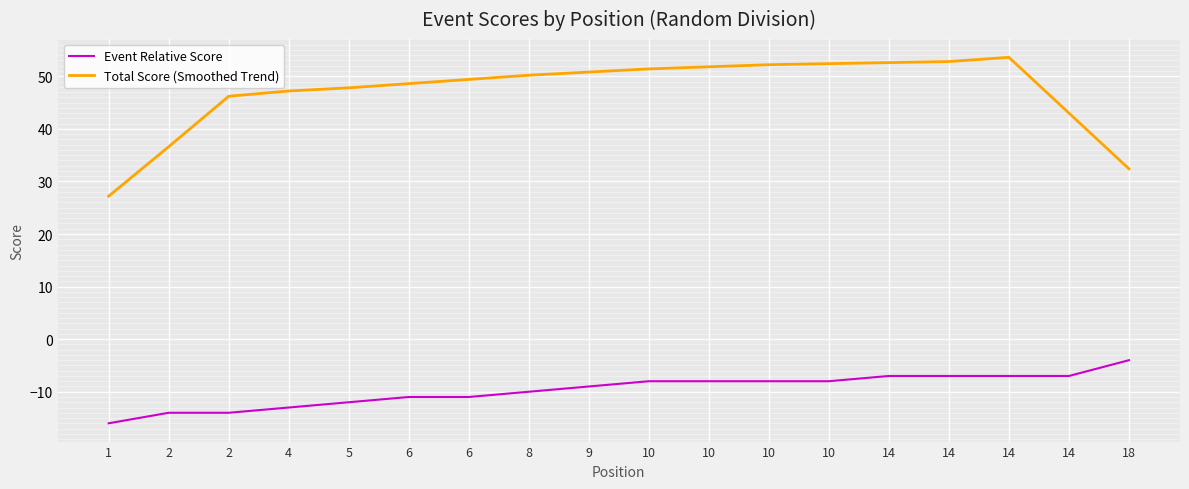

Which series has the largest total across all categories?

Total Score (Smoothed Trend)